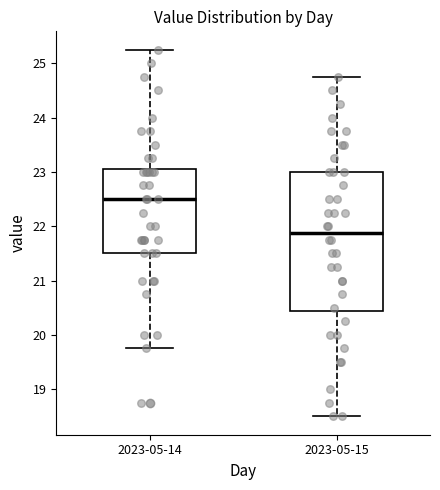

Where is the upper edge of the box for 2023-05-15 on the y-axis? The values are not printed on the chart, so give them approximately, as read against the axis.

23.0